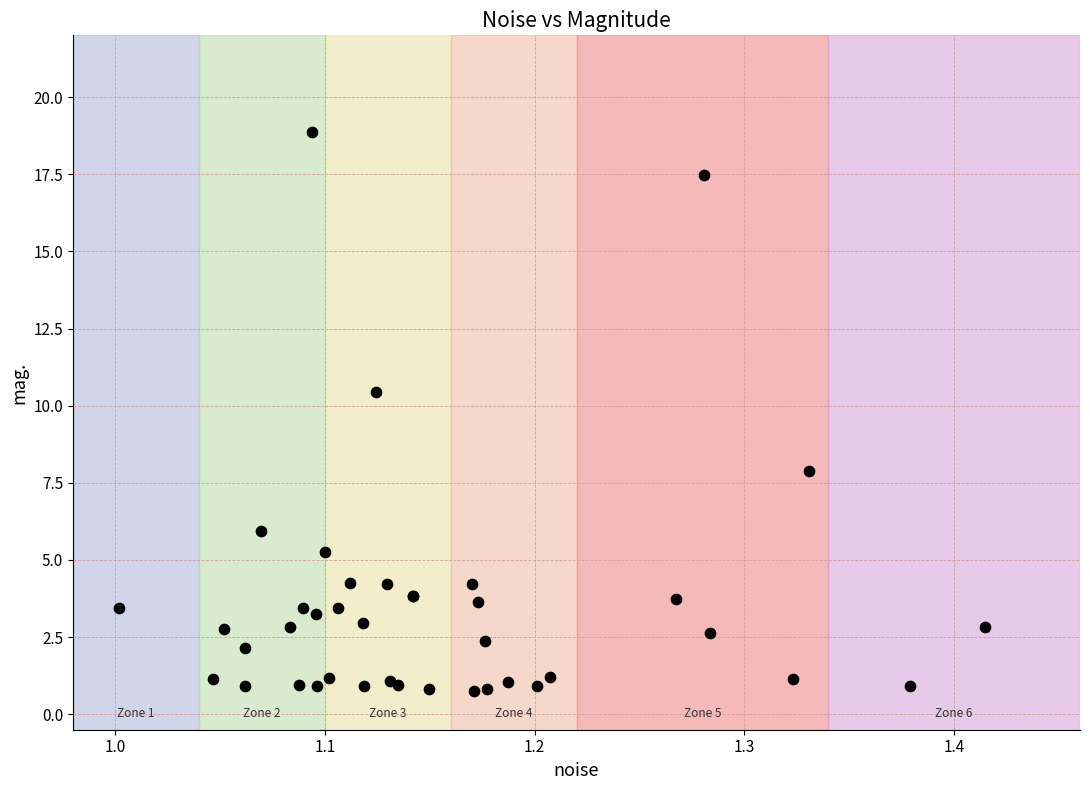

What Y value in the scatter plot is closest to 9?

7.9